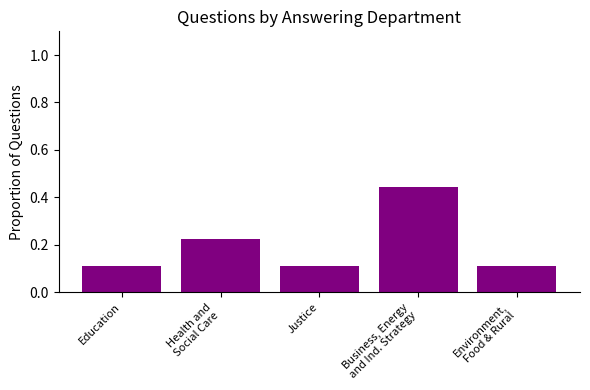

True or false: the data shows 0.2 at Justice.

False